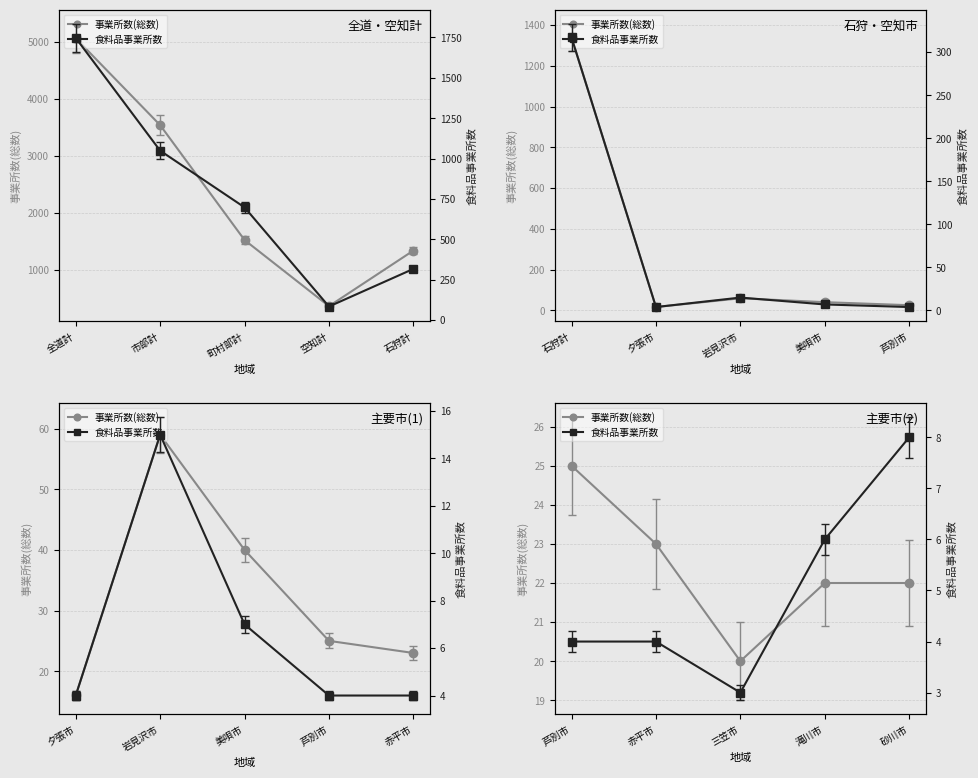

What is the lowest value of the 食料品事業所数 series?

3